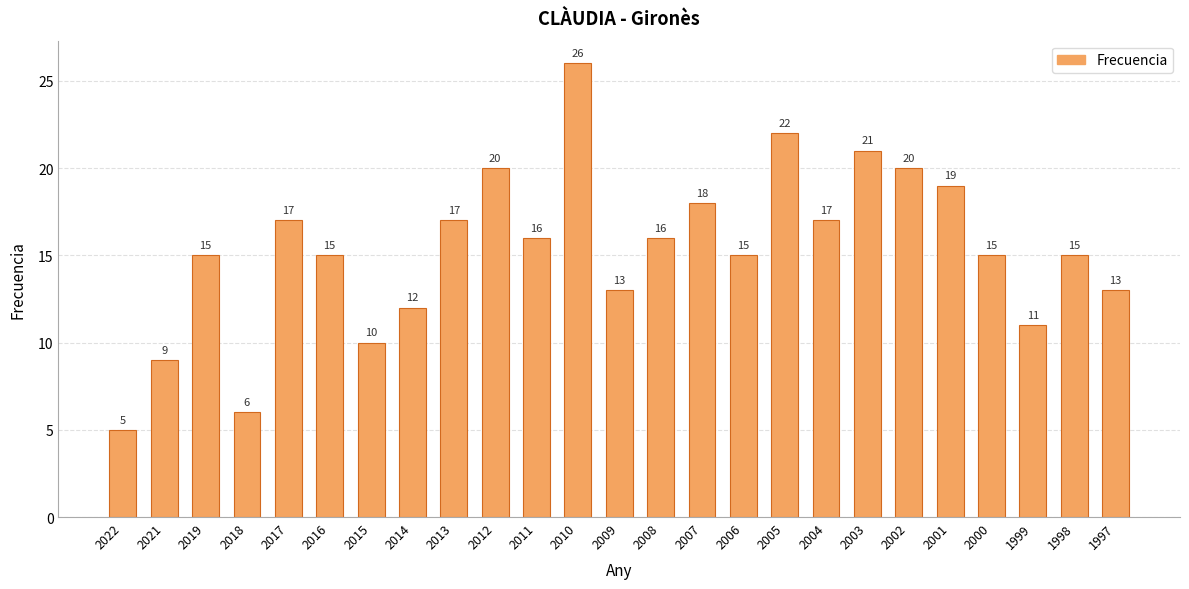

What is the difference between the maximum and second lowest values?

20